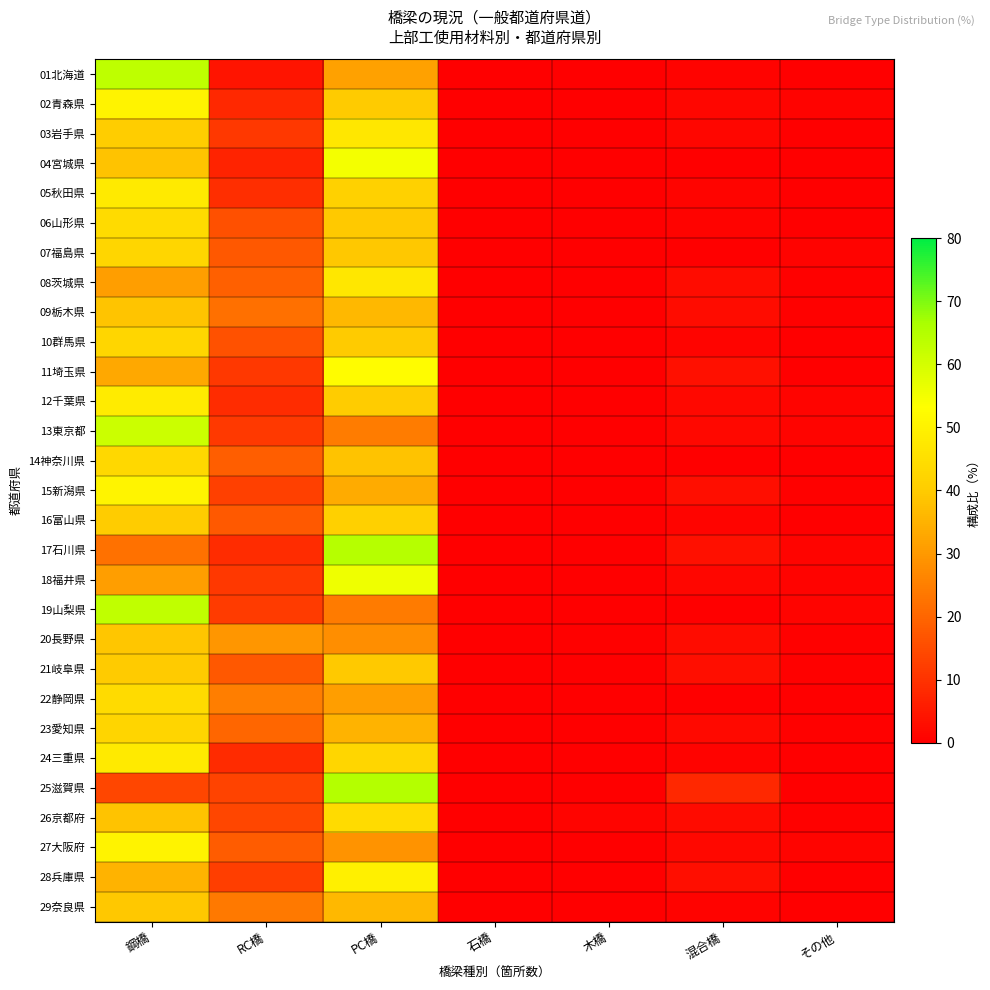

At which category does the chart reach its minimum across all series?

石橋